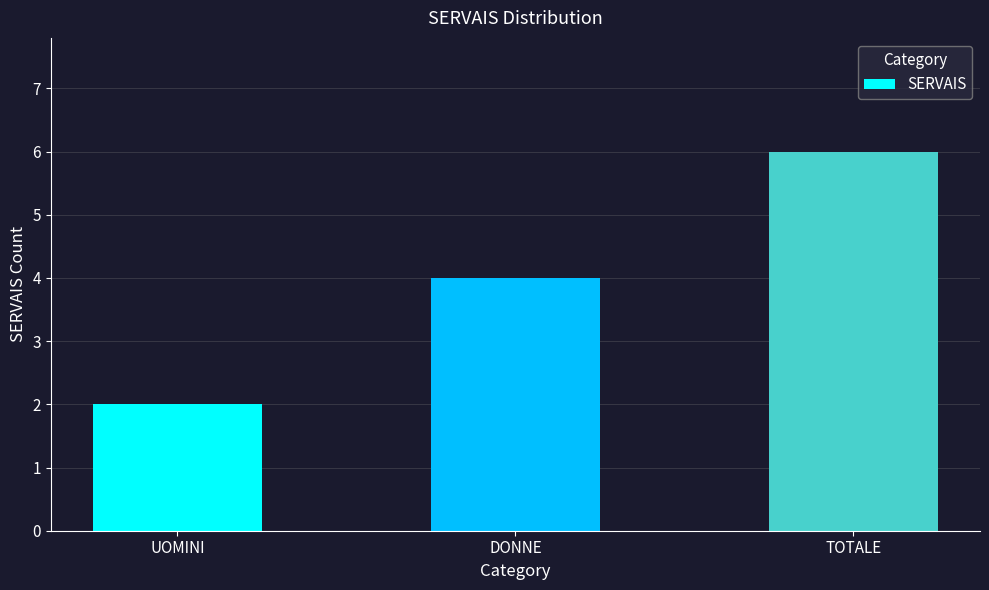

What is the average value?

4